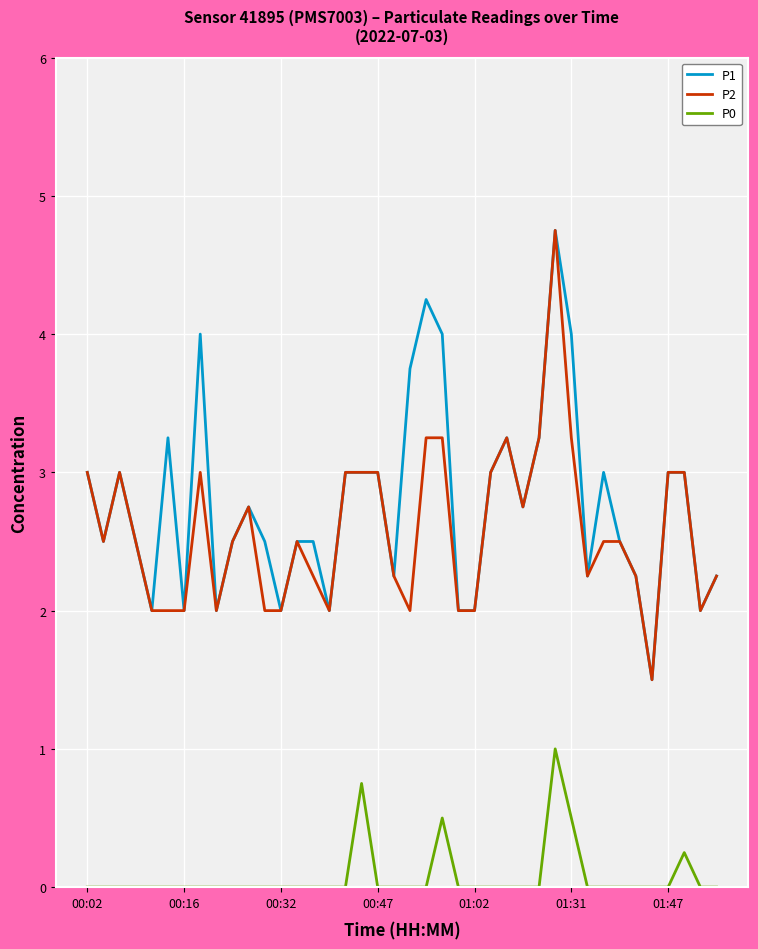

How many lines are shown in the chart?

3